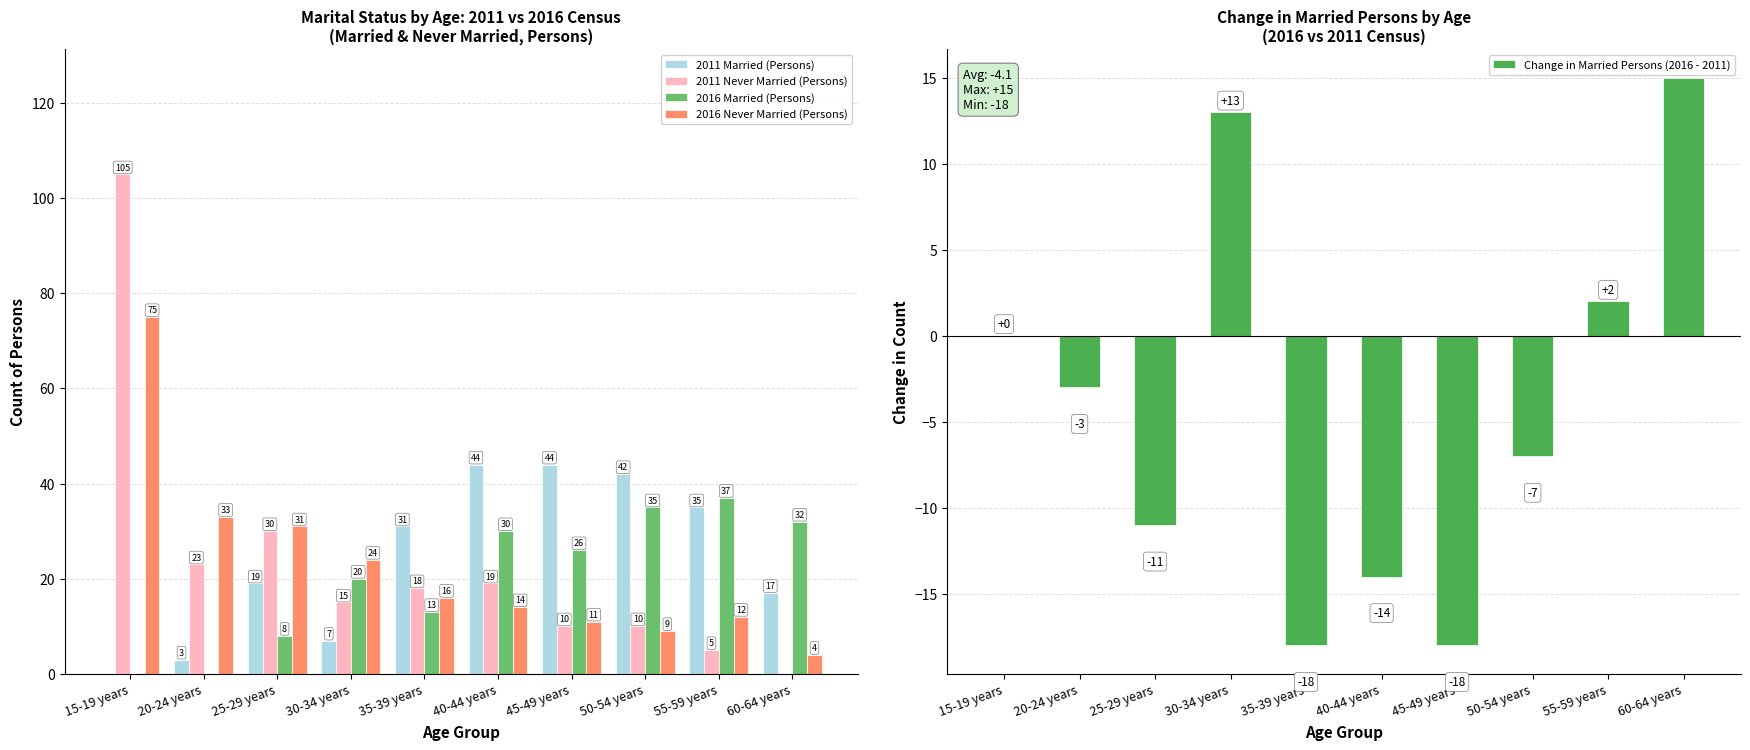

What is the sum of all 2016 Married (Persons) values?

201